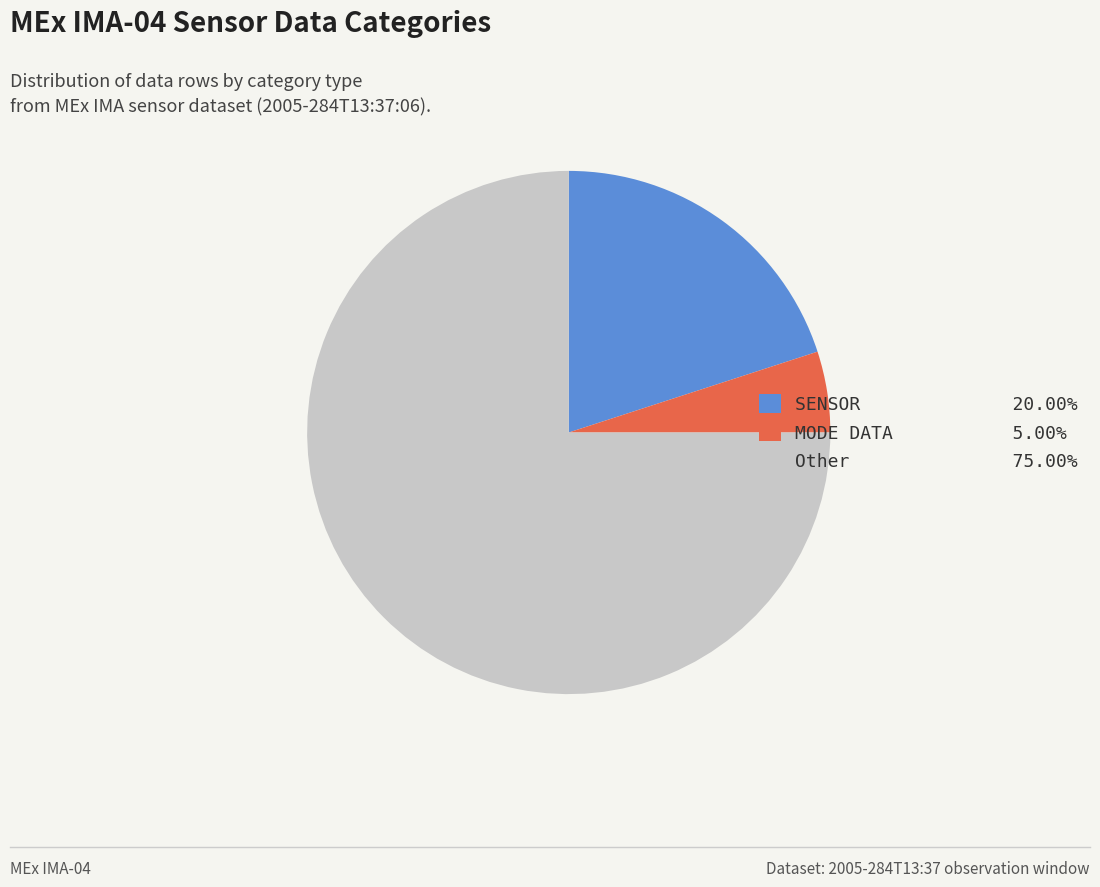

Is there any slice that represents more than half of the pie?

Yes